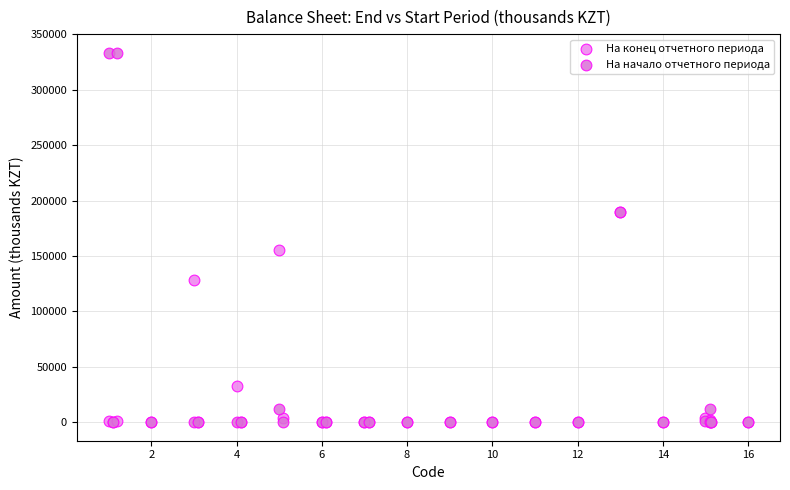

Which series has the largest Y range (max minus min)?

На начало отчетного периода